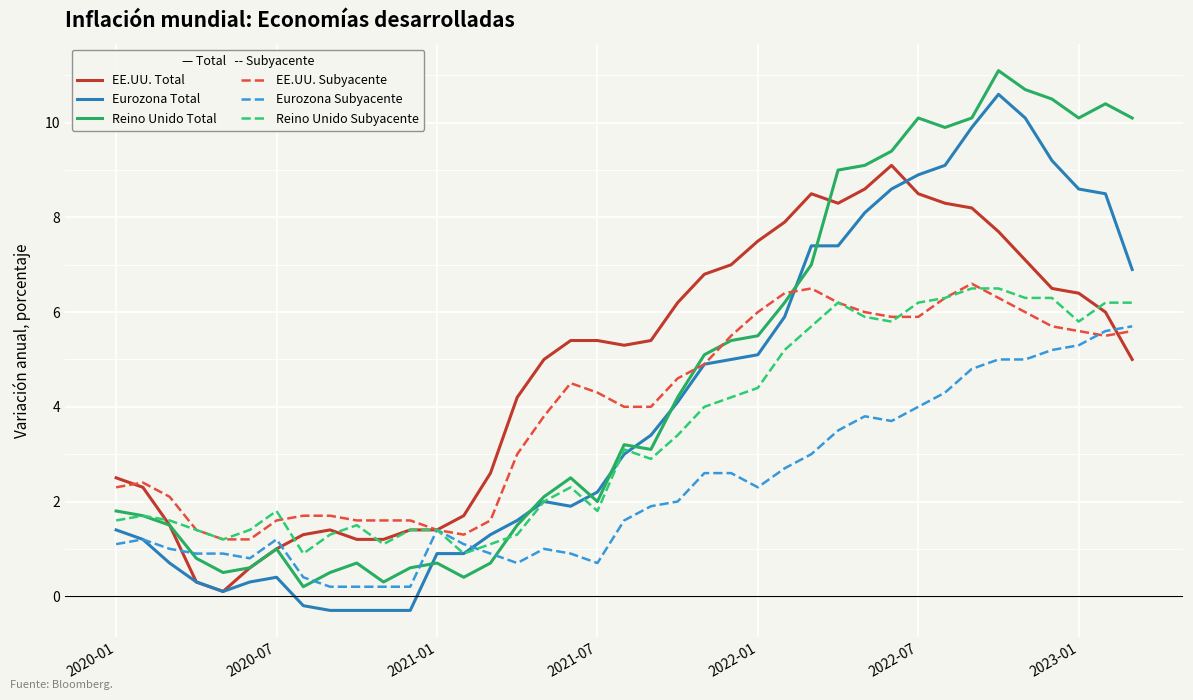

What is the difference between the maximum and minimum values in the Eurozona Subyacente series?

5.5